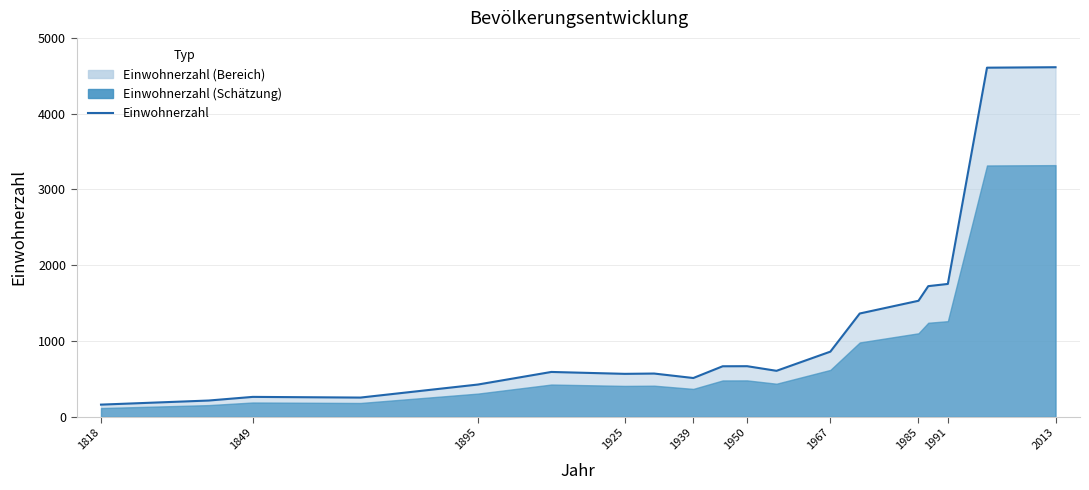

Reading left to right, list all the values displayed in this chart.

162	216	264	255	427	593	568	572	513	668	669	608	861	1364	1532	1725	1754	4607	4613